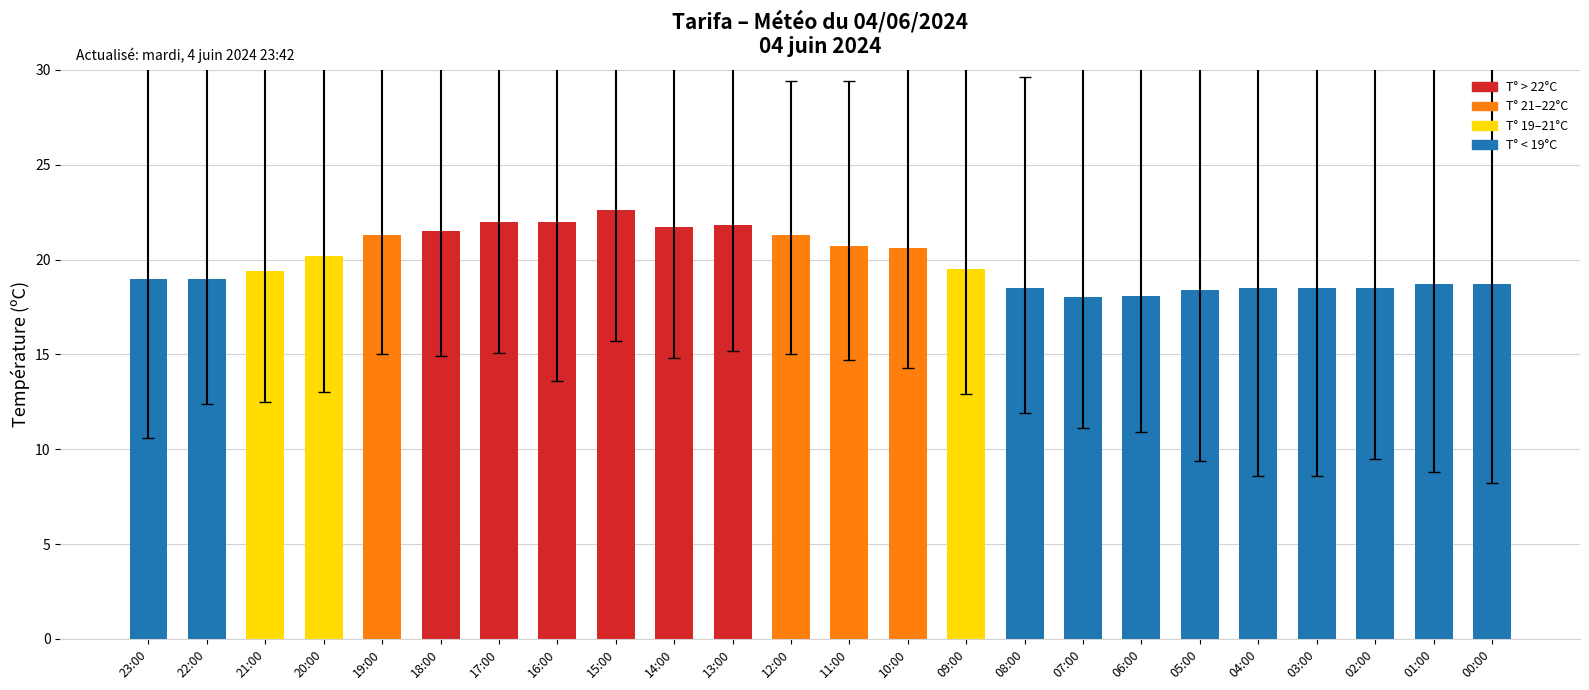

True or false: the data shows 30.9 at 14:00.

False